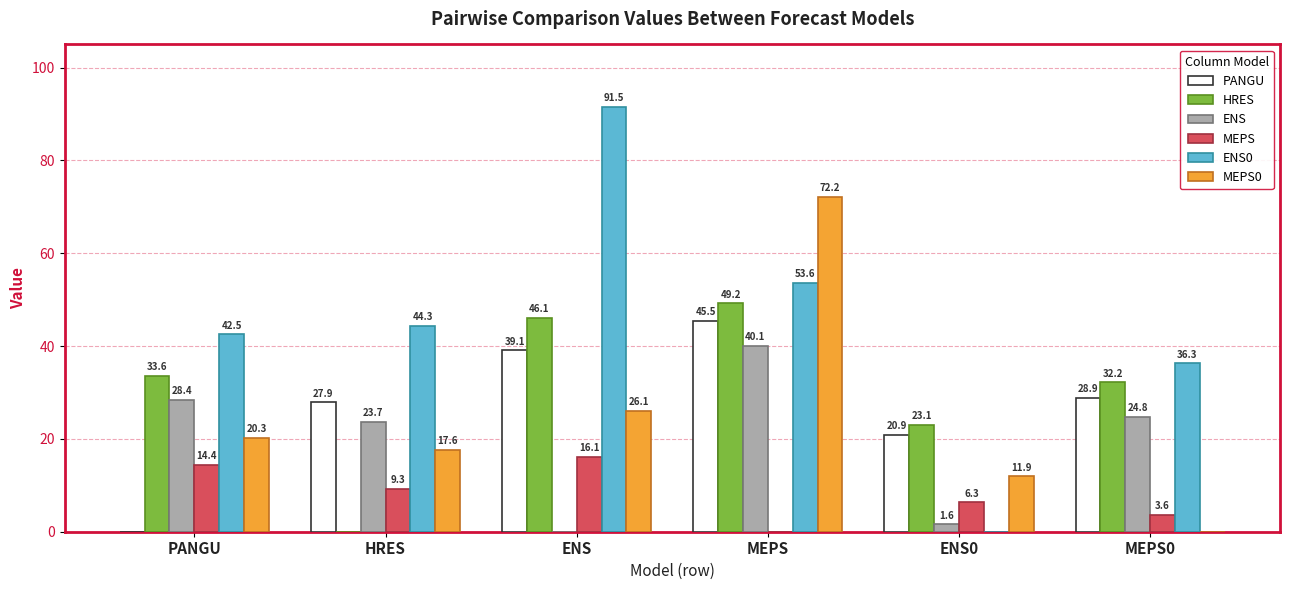

At which label does MEPS0 reach its peak?

MEPS